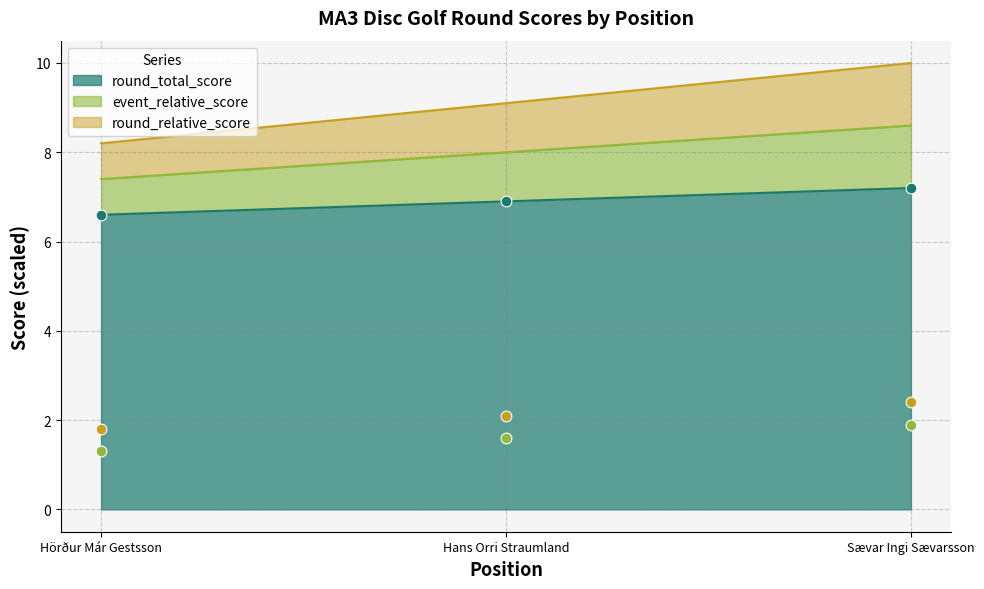

At how many categories does at least one series exceed 5?

3